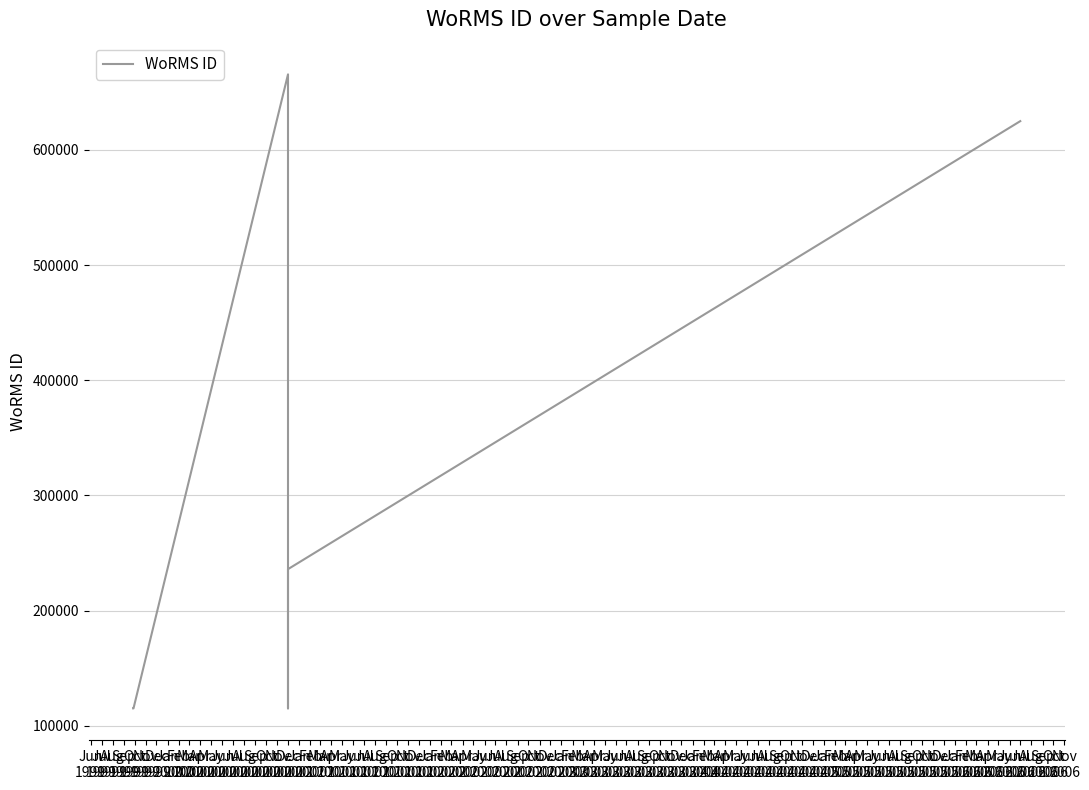

What is the maximum value shown in the chart?

665573